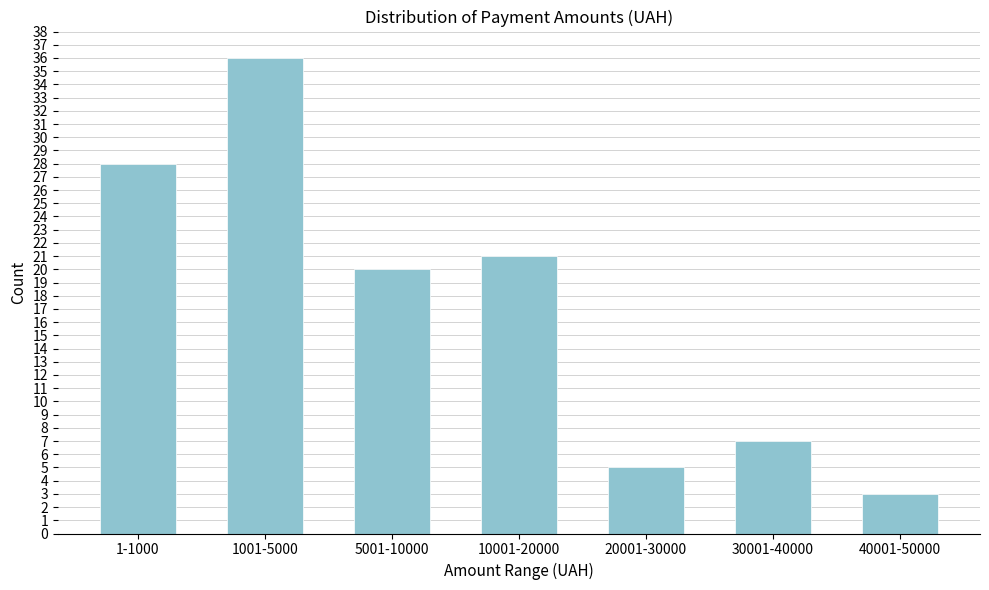

Reading left to right, extract all data points from this chart.

1-1000=28	1001-5000=36	5001-10000=20	10001-20000=21	20001-30000=5	30001-40000=7	40001-50000=3